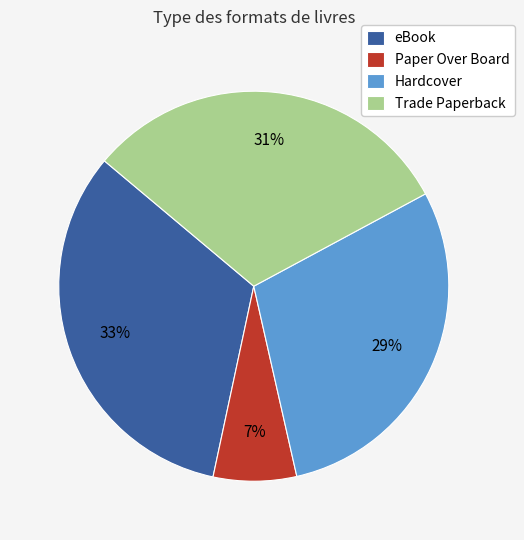

To the nearest percent, what portion does Hardcover represent?

29%